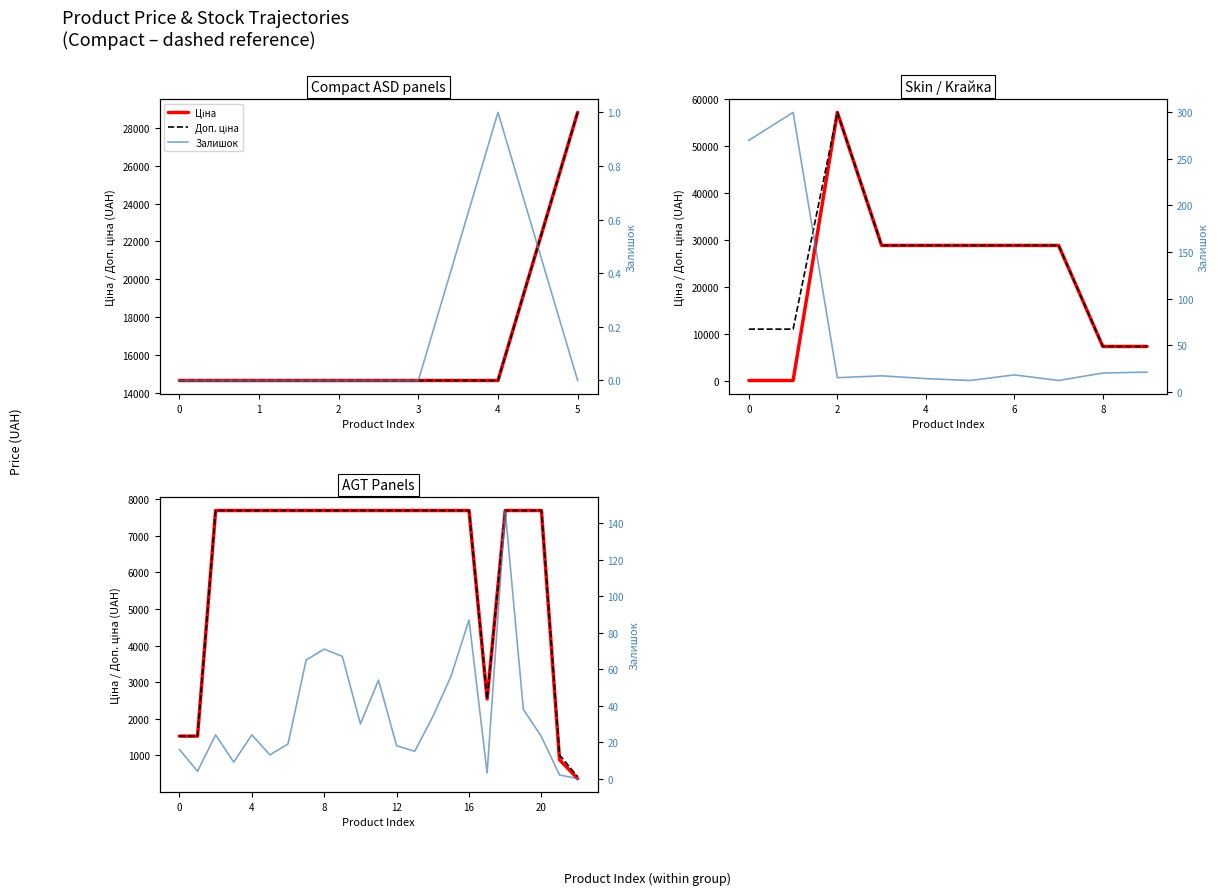

The value of Залишок at 18 is 147.0. True or false?

True